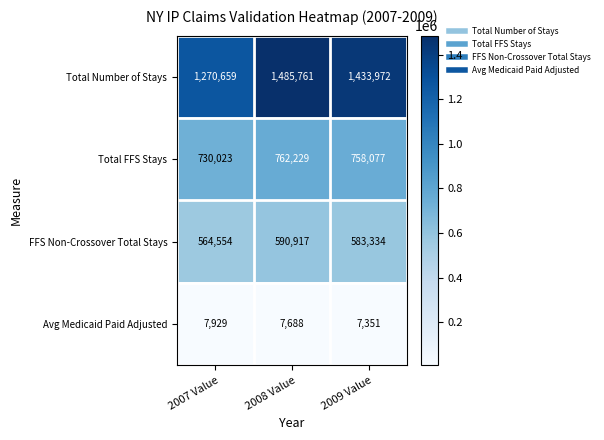

Which series has the largest total across all categories?

Total Number of Stays